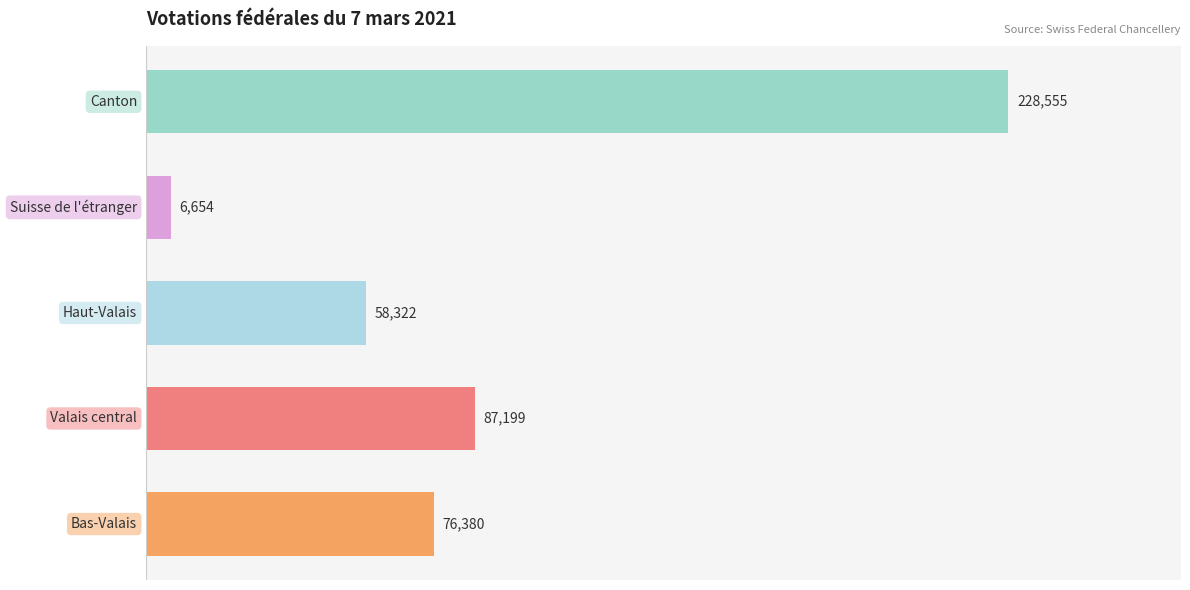

What is the sum of all values?

457110